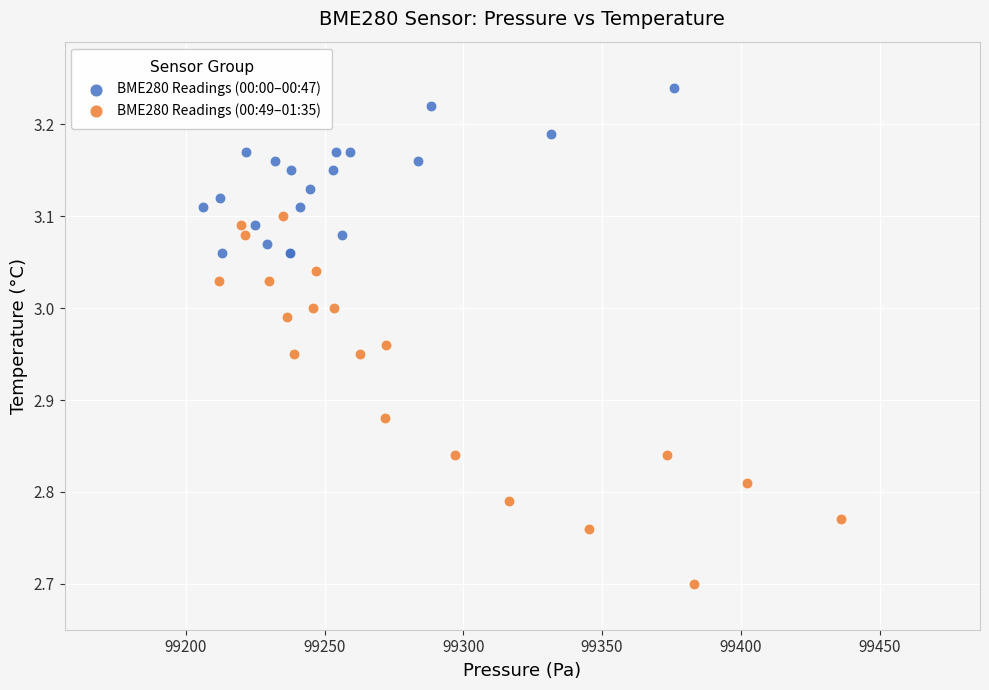

Which series contains the lowest Y value?

BME280 Readings (00:49–01:35)